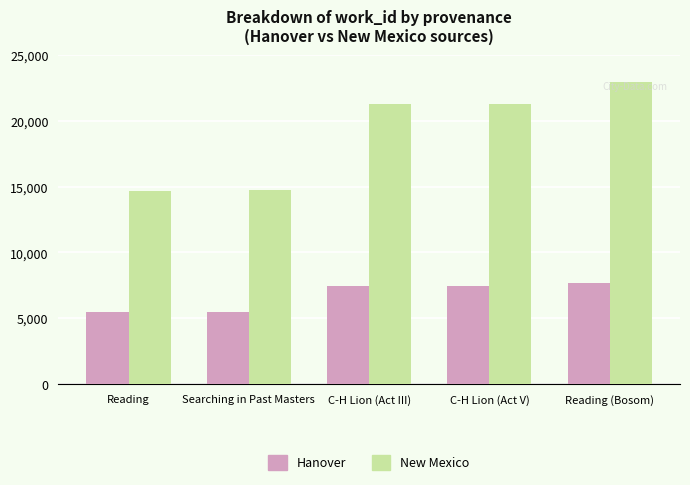

How many bars are there in total?

10